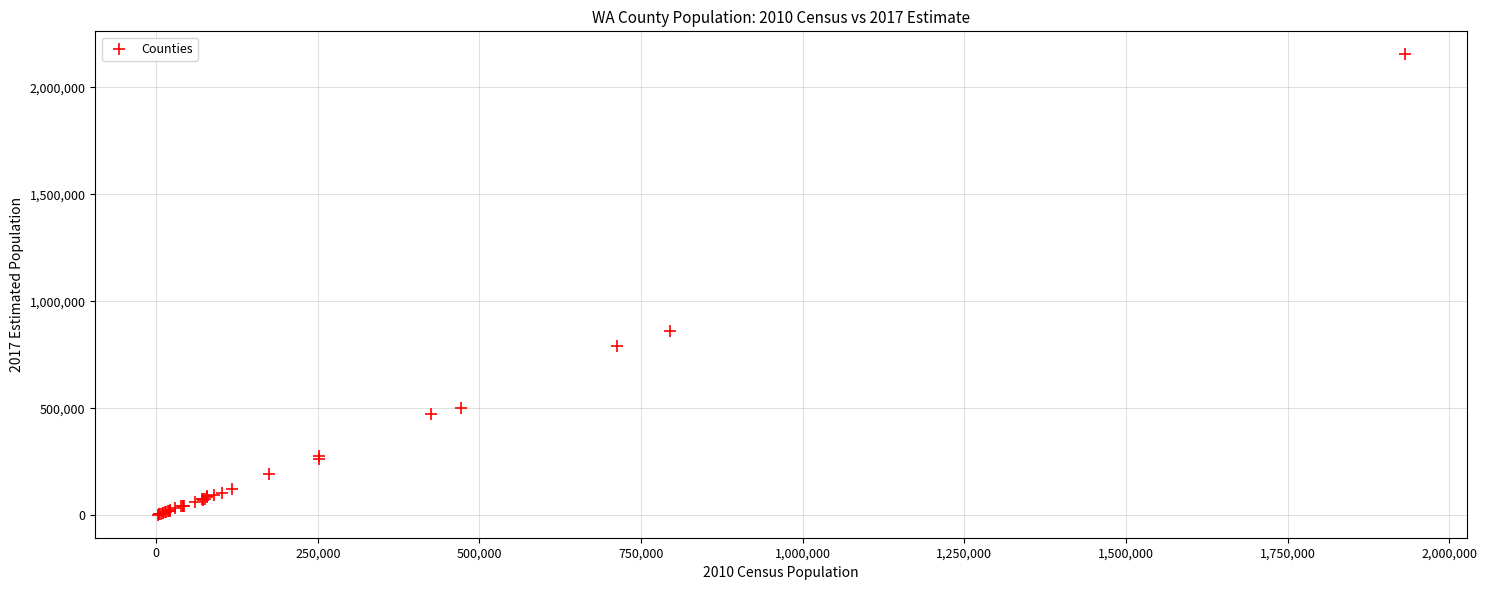

What Y value in the scatter plot is closest to 1077950?

859400